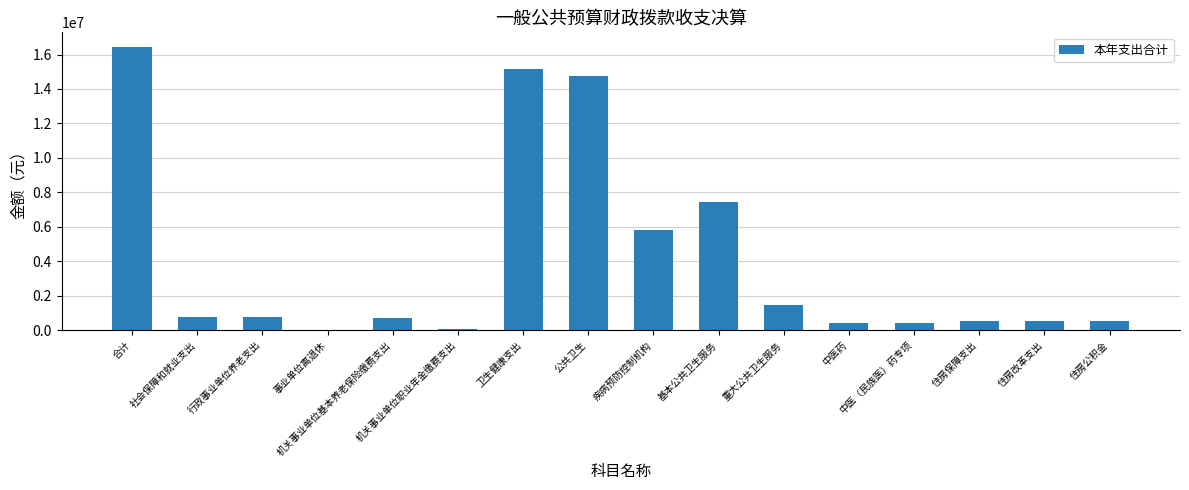

How many values exceed 786492?

8